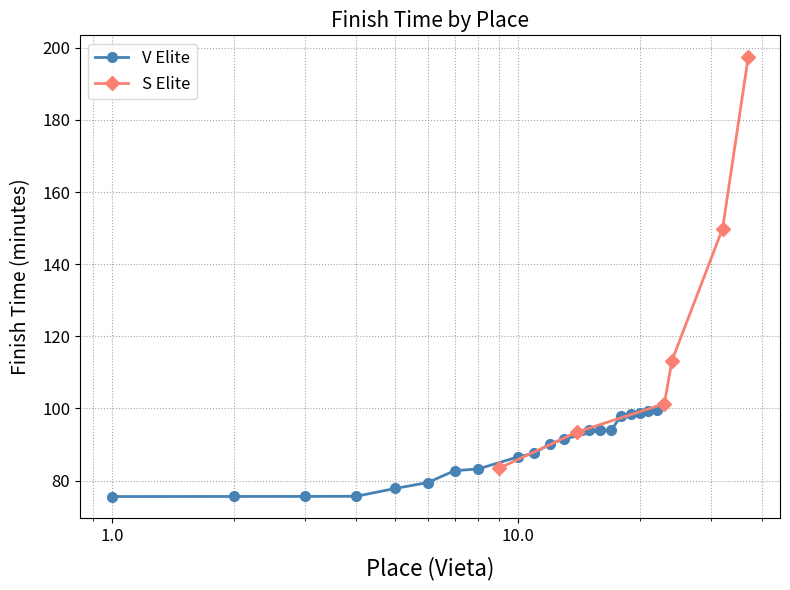

What is the minimum value for V Elite?

75.6